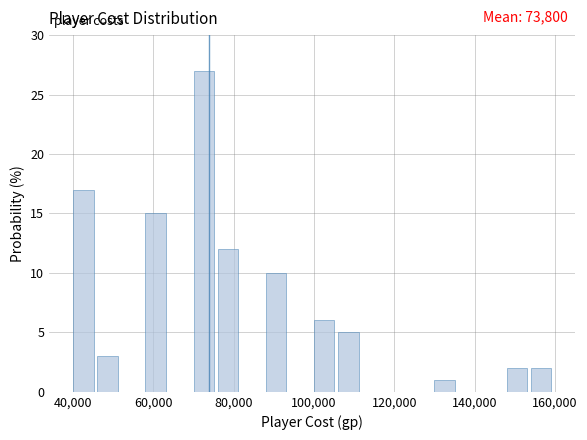

Read against the x-axis, roughly where is the centre of the tallest bar?

72000